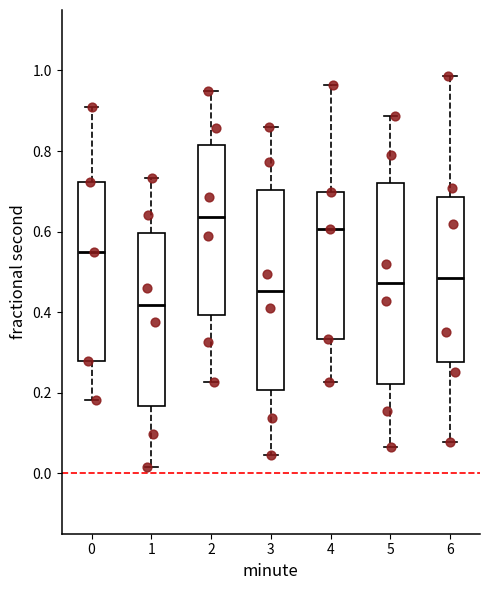

Reading left to right, read every box against the y-axis: the position of its median line, the range the box covers, and the ends of its whiskers. The values are not printed on the chart, so give them approximately, as read against the axis.

0: median 0.54, box 0.28 to 0.72, whiskers 0.18 to 0.90
1: median 0.42, box 0.16 to 0.60, whiskers 0.02 to 0.74
2: median 0.64, box 0.40 to 0.82, whiskers 0.22 to 0.94
3: median 0.46, box 0.20 to 0.70, whiskers 0.04 to 0.86
4: median 0.60, box 0.34 to 0.70, whiskers 0.22 to 0.96
5: median 0.48, box 0.22 to 0.72, whiskers 0.06 to 0.88
6: median 0.48, box 0.28 to 0.68, whiskers 0.08 to 0.98